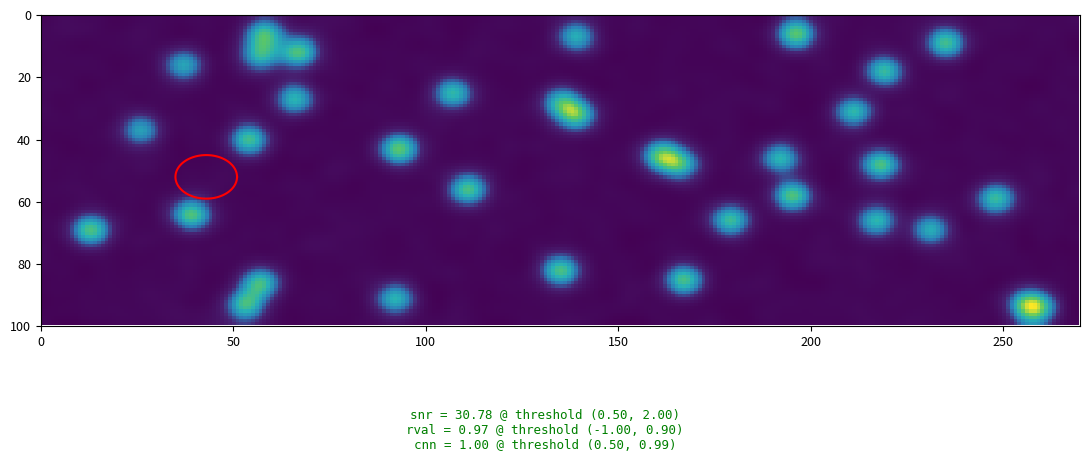

Is it true that 2016 equals 4790 at 2019?

False